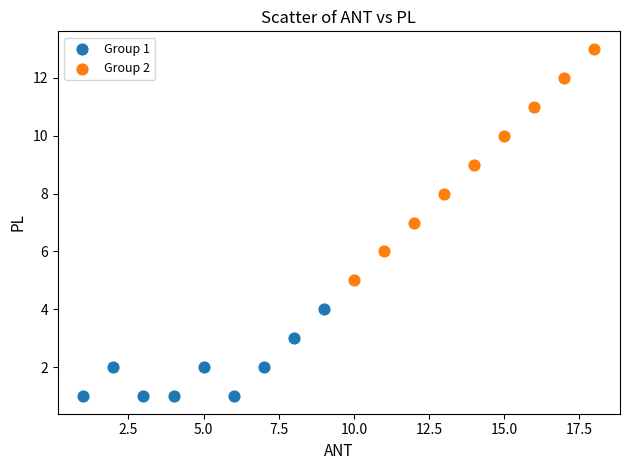

Which series contains the highest Y value?

Group 2